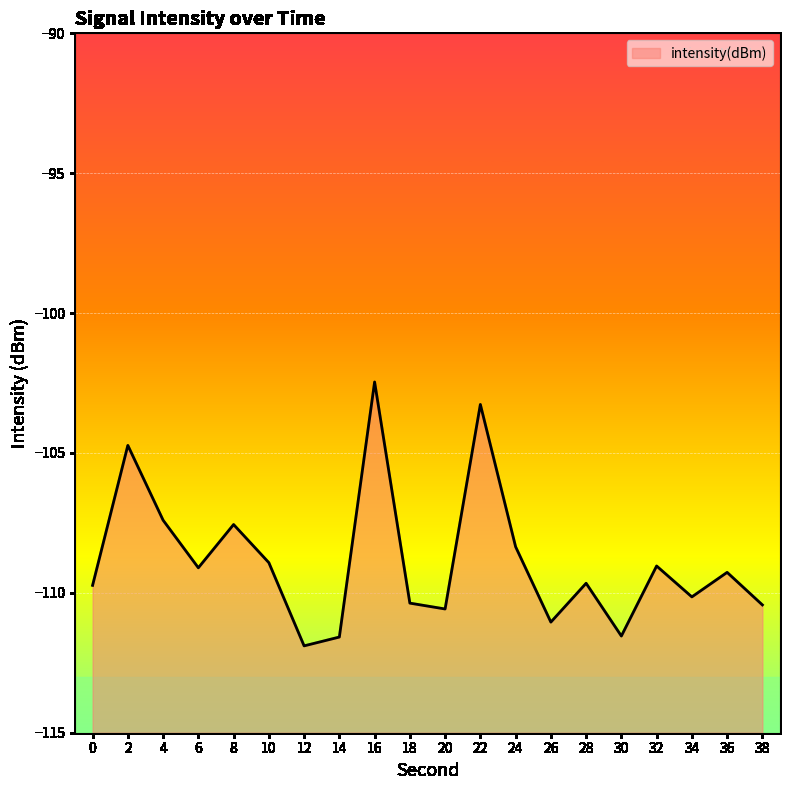

List the labels in order of value, smallest first.

12, 14, 30, 26, 20, 38, 18, 34, 0, 28, 36, 6, 32, 10, 24, 8, 4, 2, 22, 16